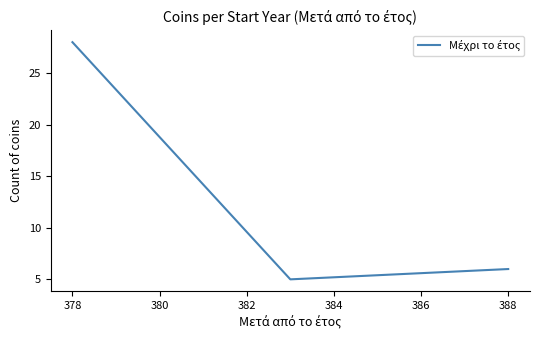

Reading right to left, what are all the values shown in this chart?

6	5	28